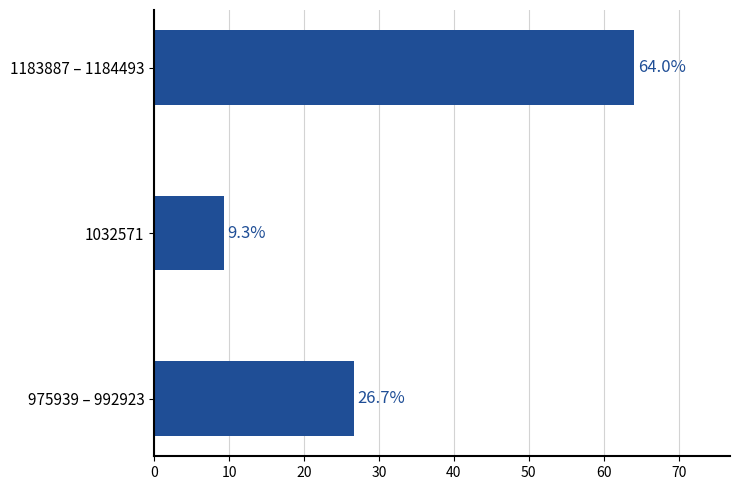

Reading bottom to top, what are all the values shown in this chart?

26.7	9.3	64.0